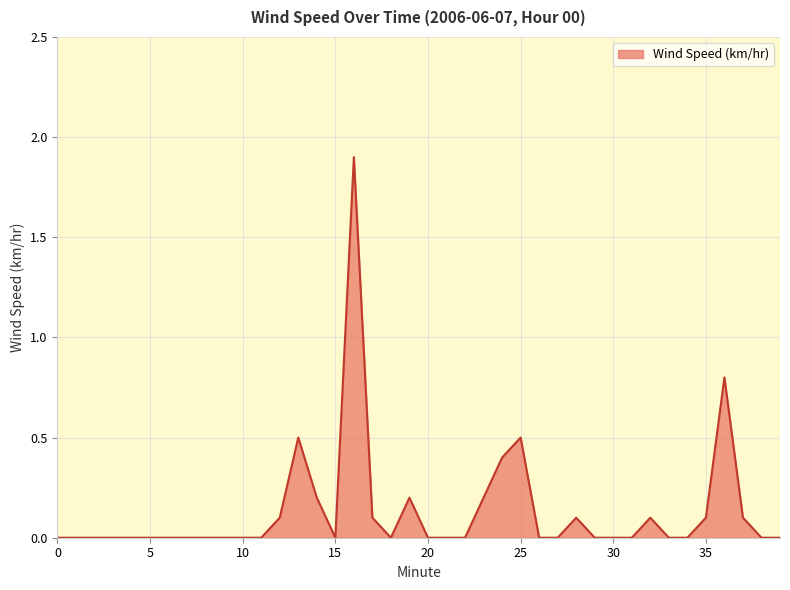

Reading left to right, transcribe all the data shown in this chart.

0.0	0.0	0.0	0.0	0.0	0.0	0.0	0.0	0.0	0.0	0.0	0.0	0.1	0.5	0.2	0.0	1.9	0.1	0.0	0.2	0.0	0.0	0.0	0.2	0.4	0.5	0.0	0.0	0.1	0.0	0.0	0.0	0.1	0.0	0.0	0.1	0.8	0.1	0.0	0.0